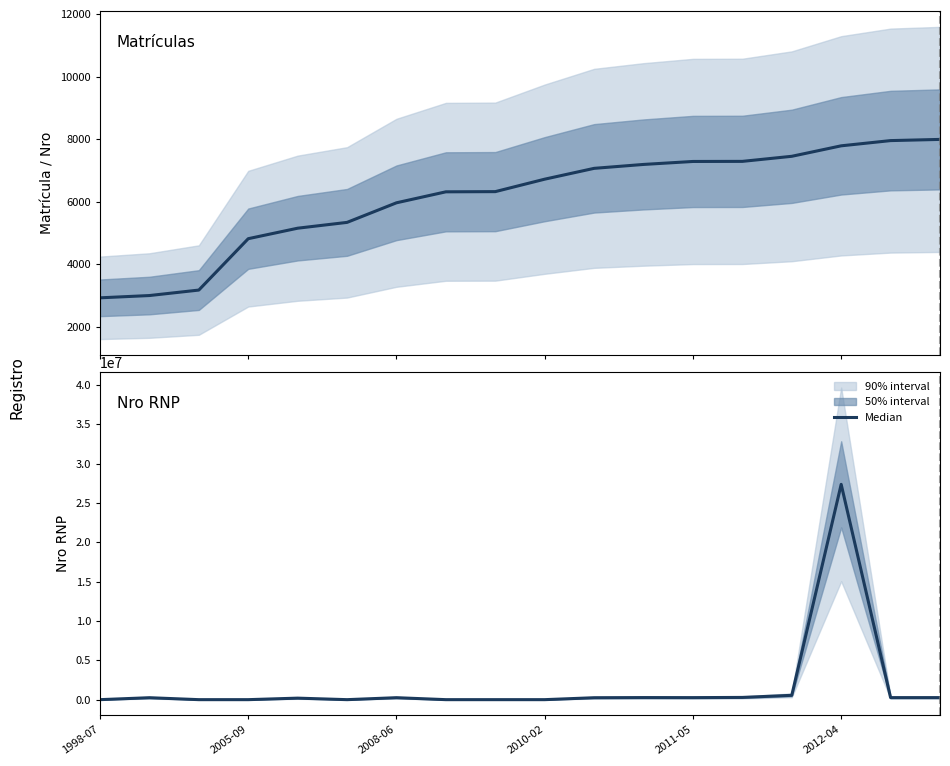

How many categories are shown in the chart?

18